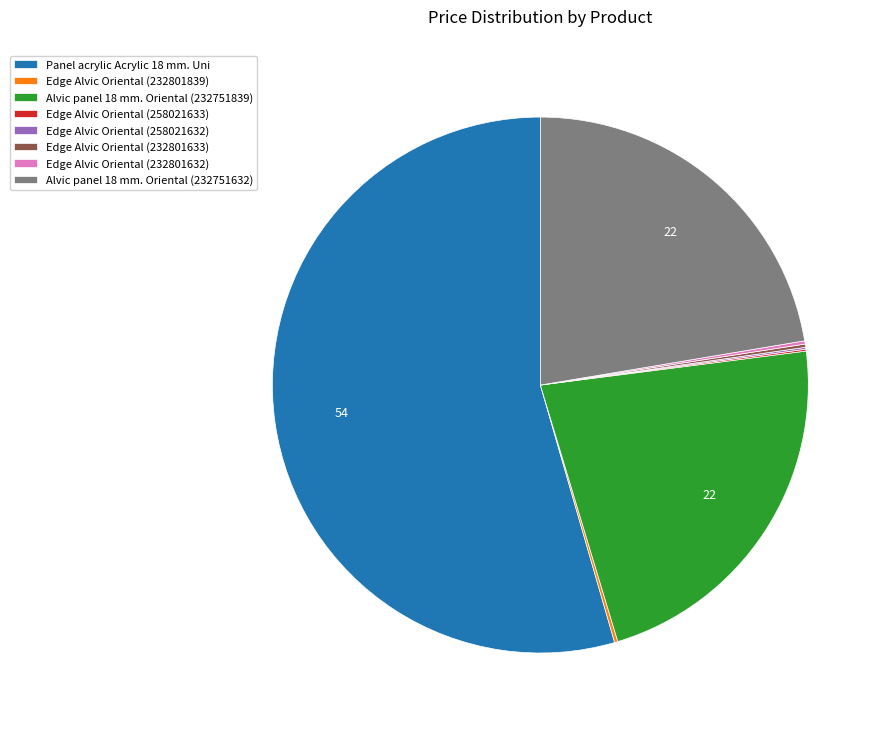

The Panel acrylic Acrylic 18 mm. Uni slice represents 60% of the pie. True or false?

False